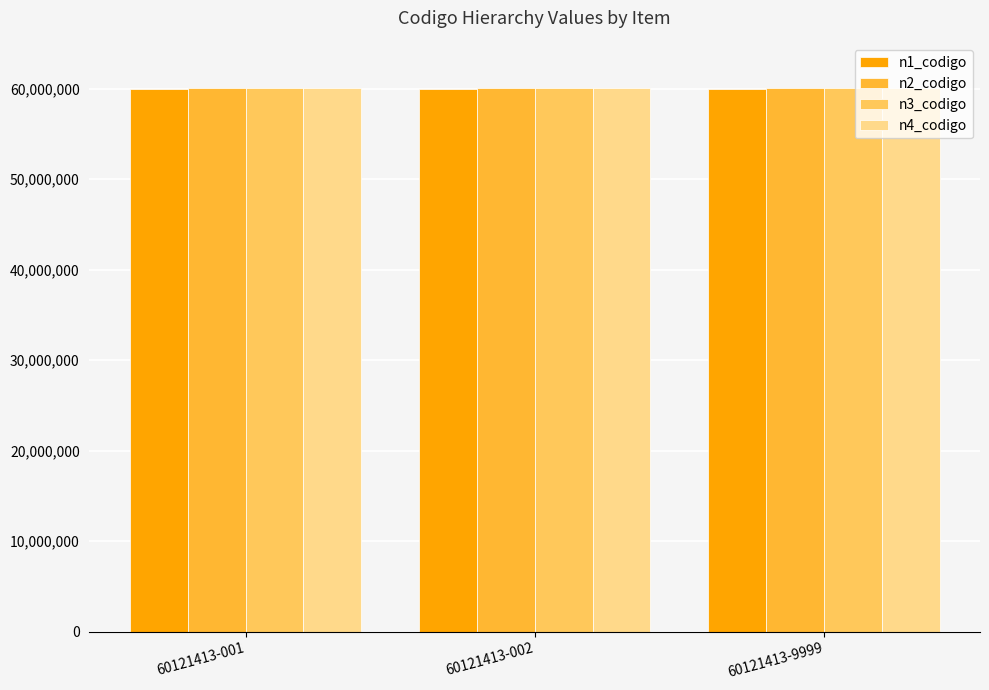

Reading right to left, extract all data points from this chart.

n1_codigo: 60000000	60000000	60000000
n2_codigo: 60120000	60120000	60120000
n3_codigo: 60121400	60121400	60121400
n4_codigo: 60121413	60121413	60121413